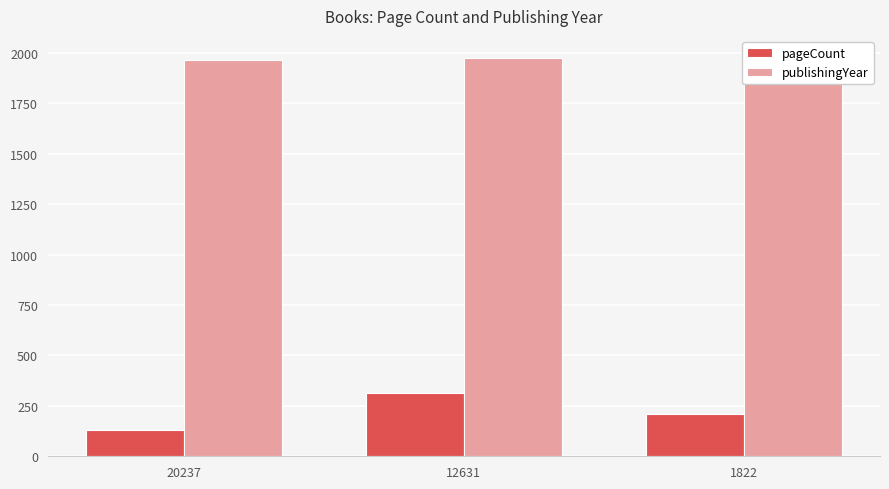

Where does the pageCount series first go above 212?

12631